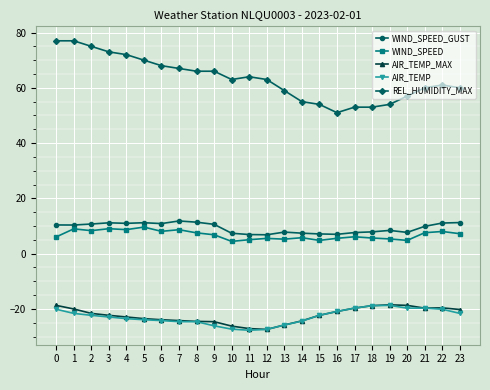

Is it true that AIR_TEMP equals -28.2 at 1?

False